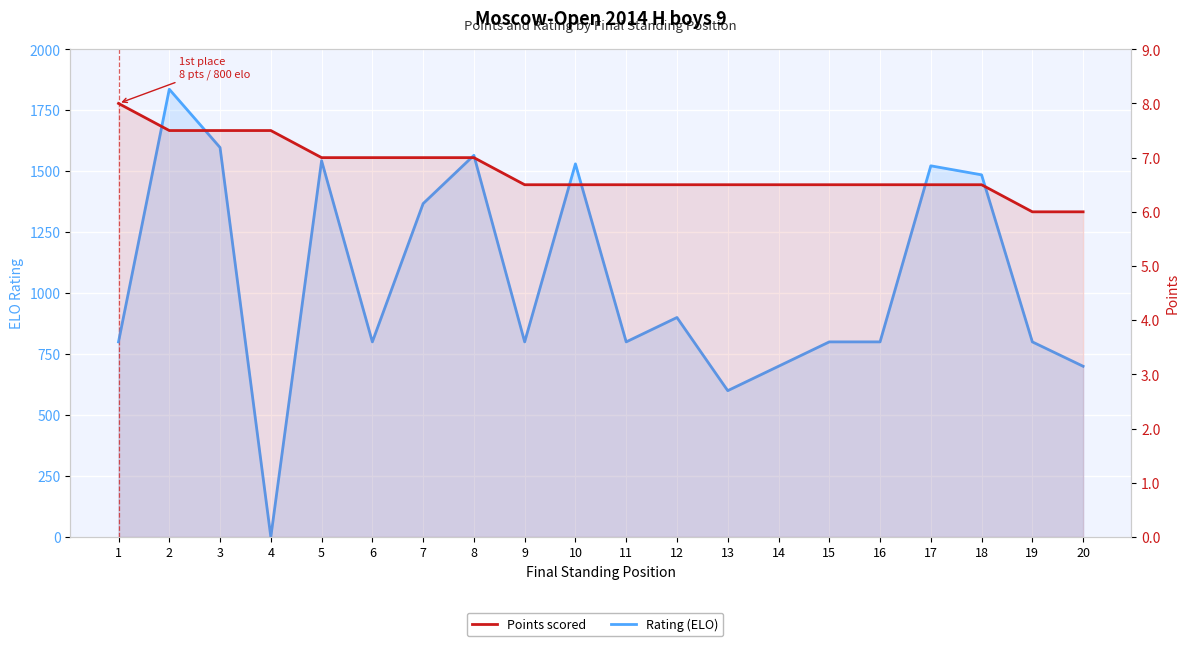

Which series has the largest total across all categories?

Rating (ELO)